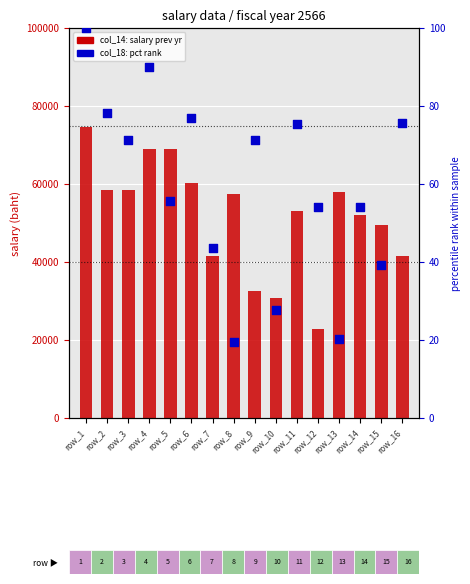

At how many categories does at least one series exceed 41808?

11